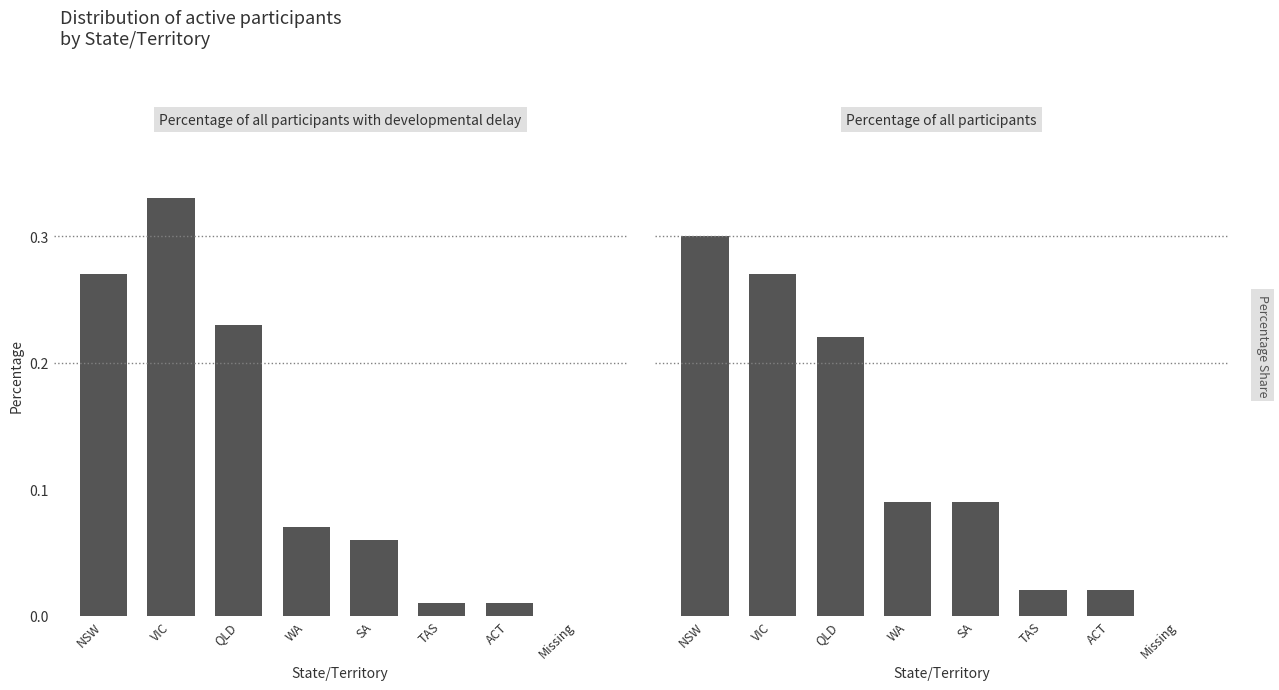

Which has a higher value, ACT or SA?

SA